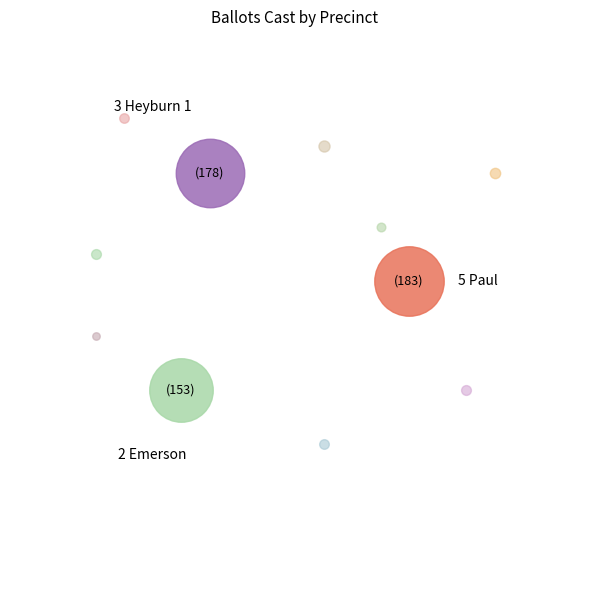

Which category has the biggest portion of the pie?

5 Paul